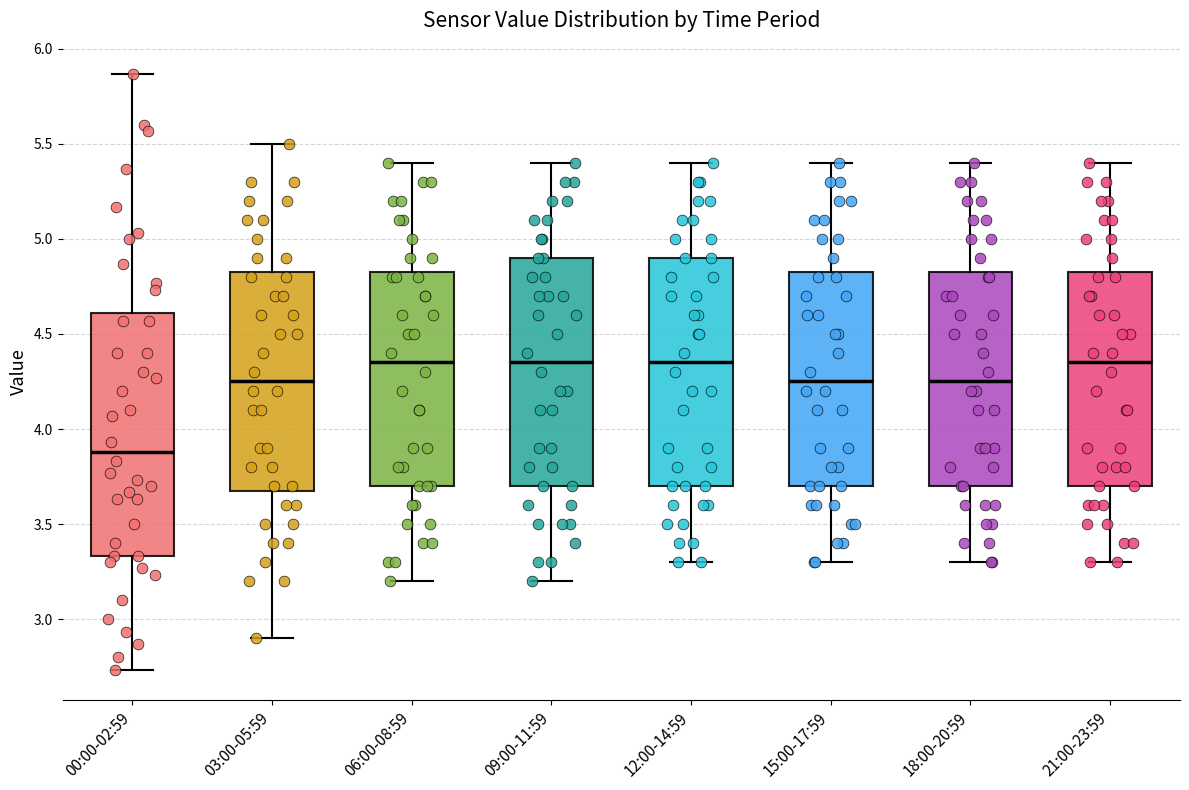

Which box is the tallest, from its lower edge to its upper edge?

00:00-02:59